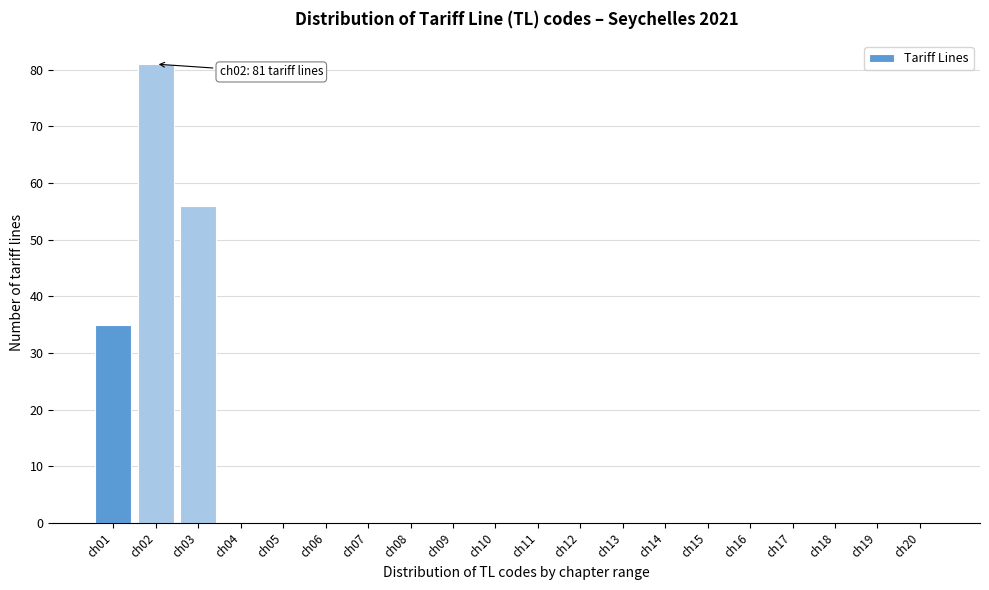

Reading left to right, extract all data points from this chart.

ch01=35	ch02=81	ch03=56	ch04=0	ch05=0	ch06=0	ch07=0	ch08=0	ch09=0	ch10=0	ch11=0	ch12=0	ch13=0	ch14=0	ch15=0	ch16=0	ch17=0	ch18=0	ch19=0	ch20=0